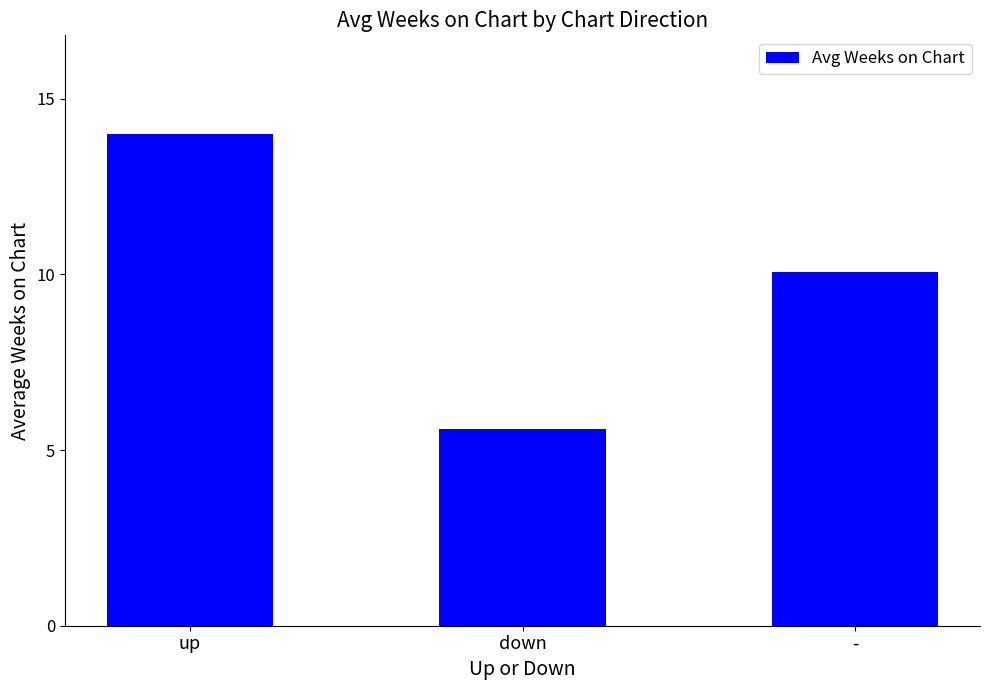

What is the difference between the maximum and minimum values?

8.4